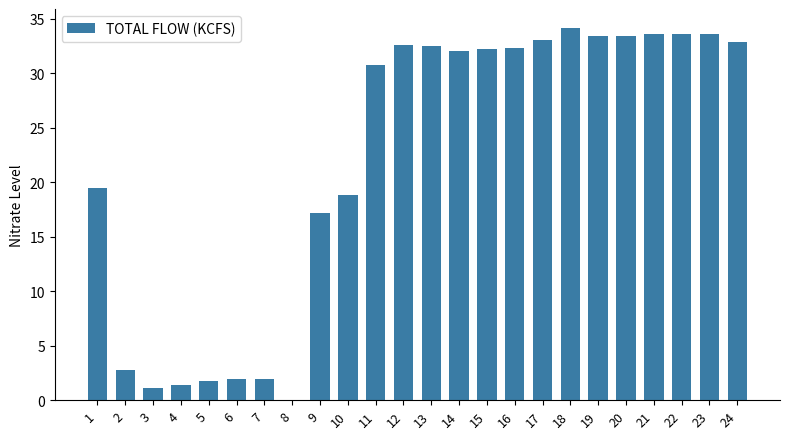

The value at 11 is 9.1. True or false?

False